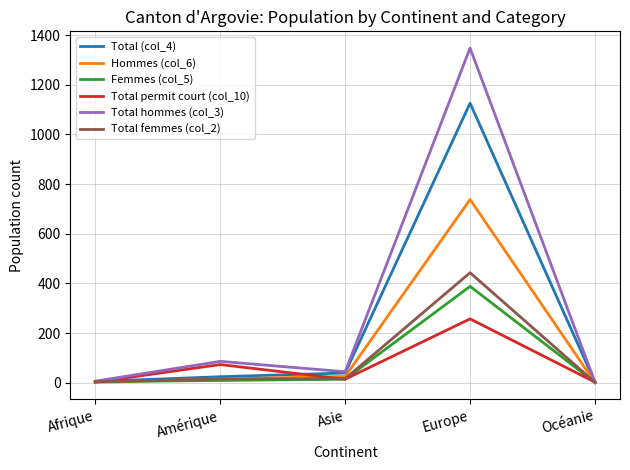

Which series has the widest spread of values?

Total hommes (col_3)